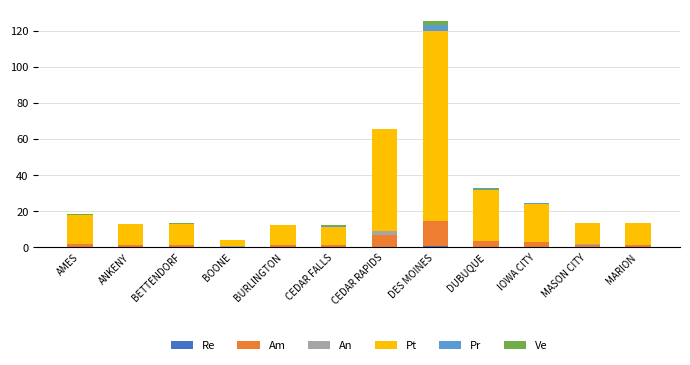

At which label does Am first exceed 1?

AMES